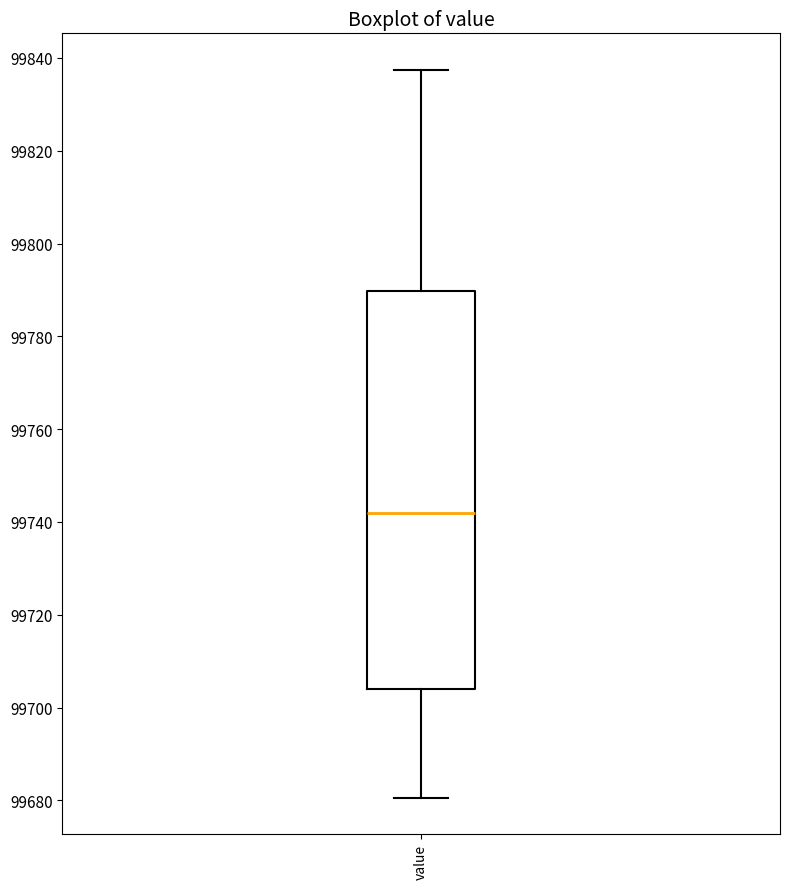

Where is the lower edge of the box for value on the y-axis? The values are not printed on the chart, so give them approximately, as read against the axis.

99704